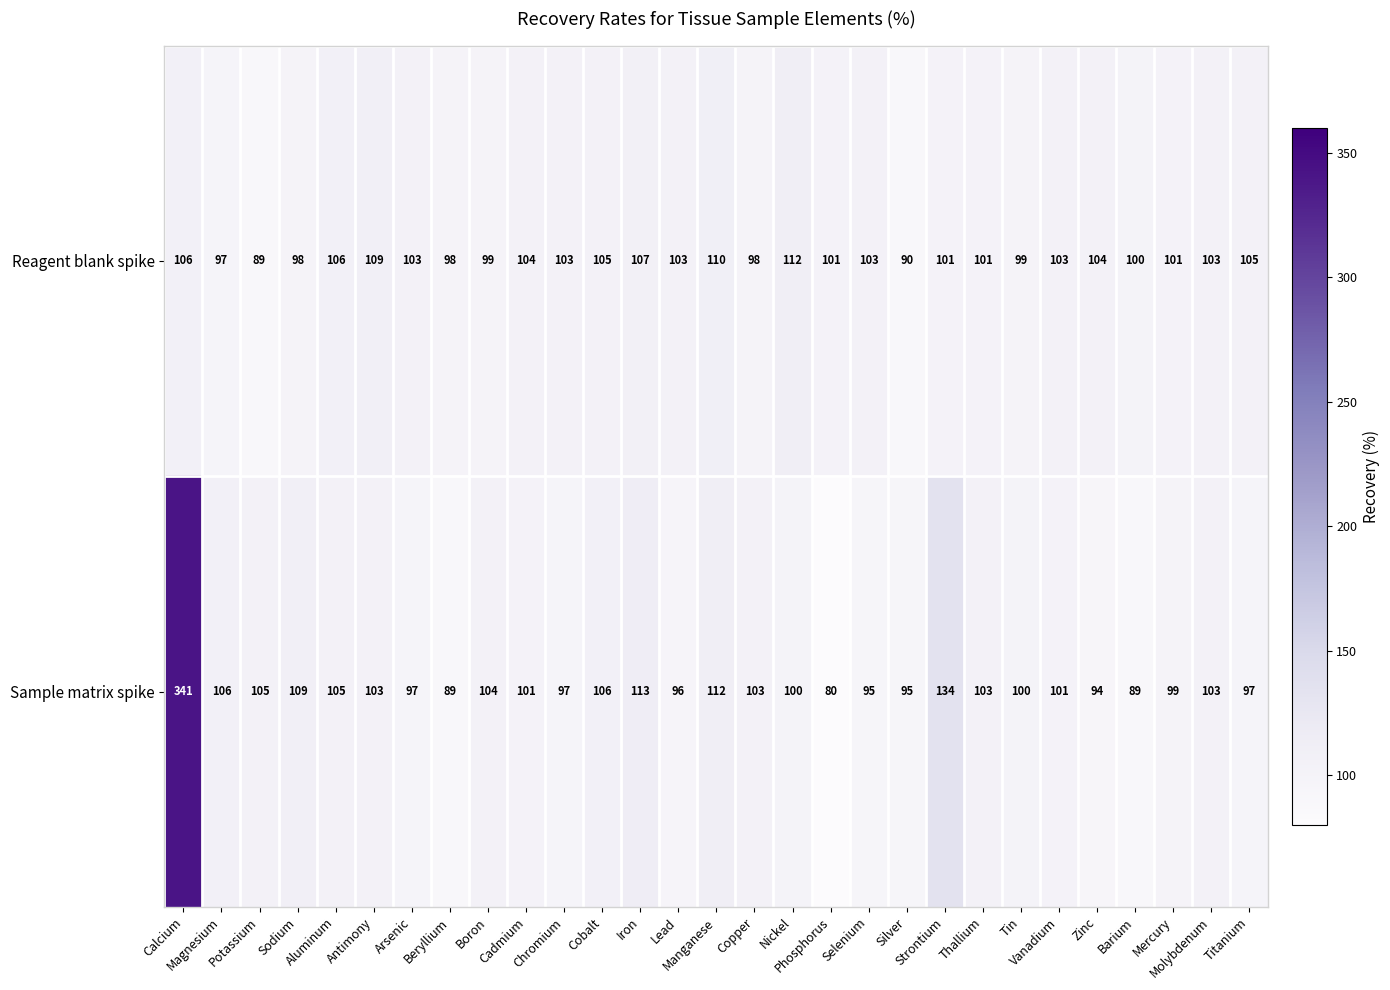

What is the spread (max minus min) of values at Aluminum?

1